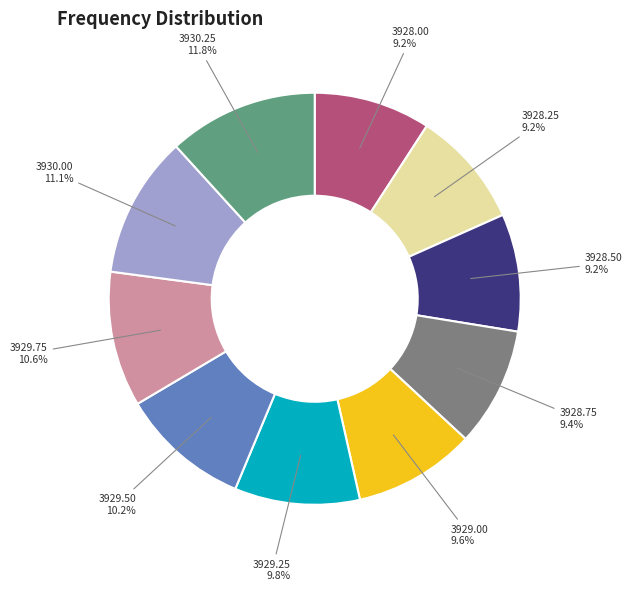

Is there any slice that represents more than half of the pie?

No